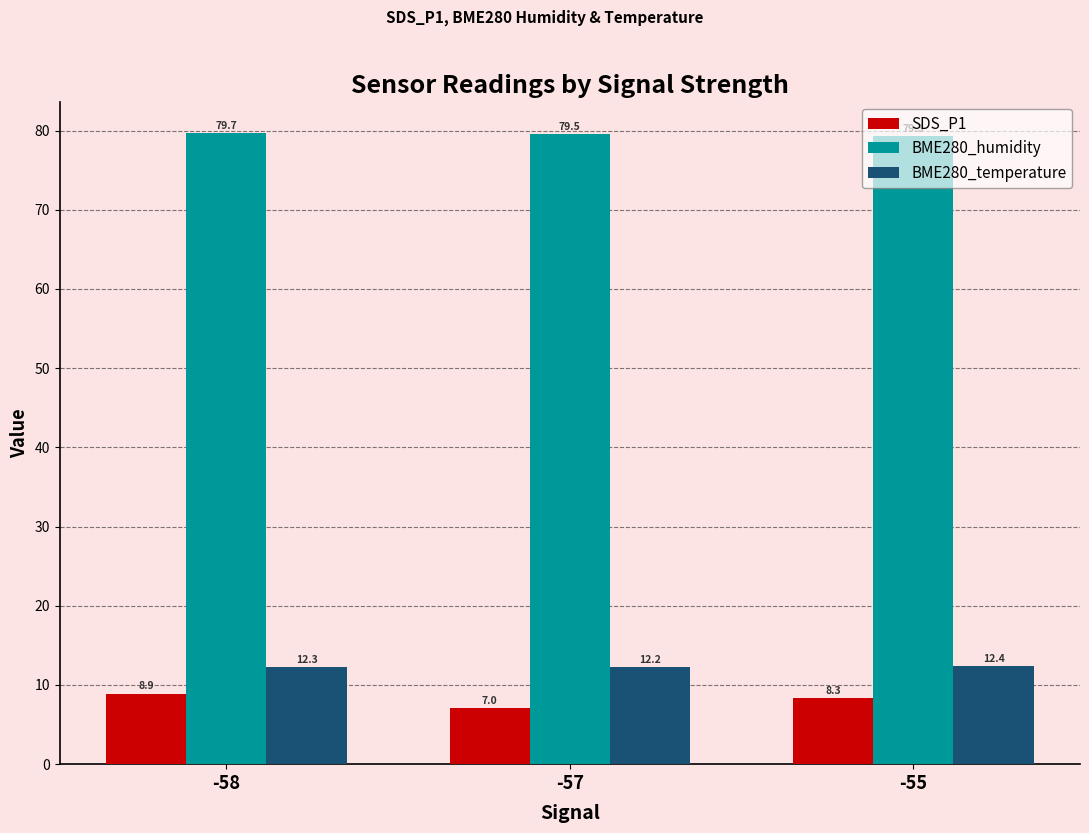

At which category is the sum across all series the highest?

-58